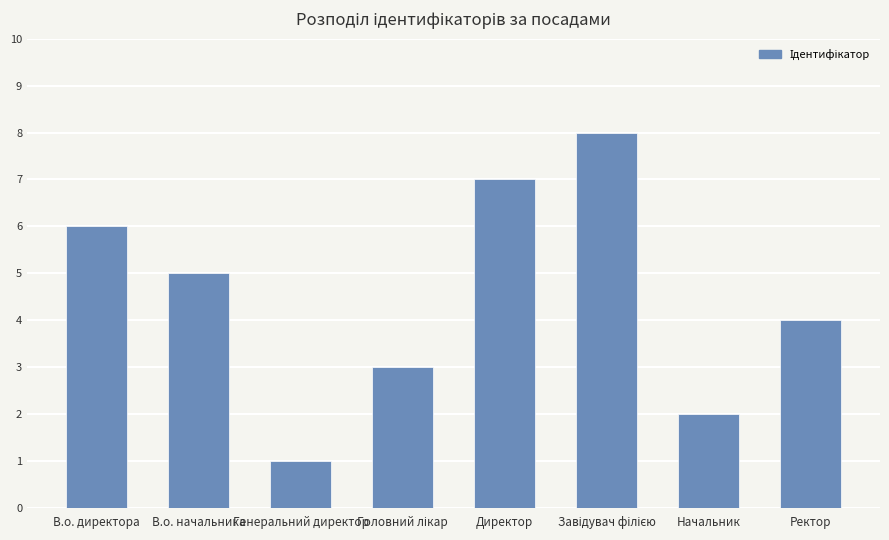

The value at Начальник is 3. True or false?

False